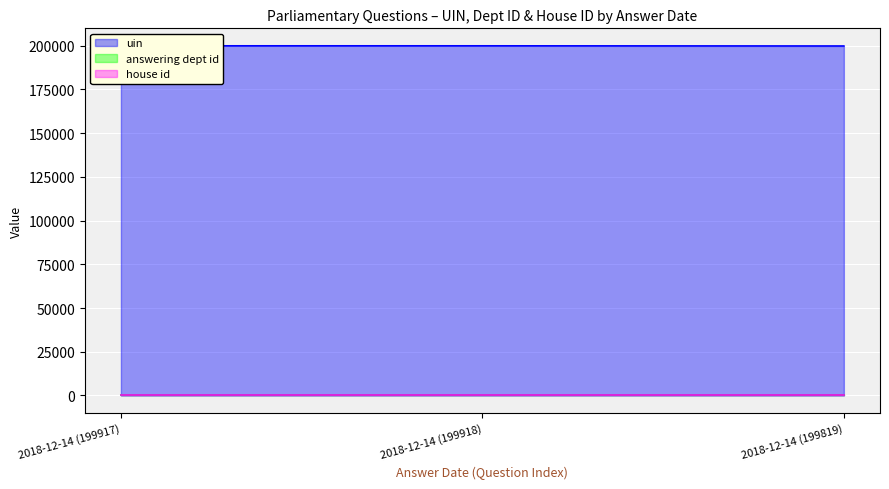

Which category has the lowest value in the answering dept id series?

2018-12-14 (199917)